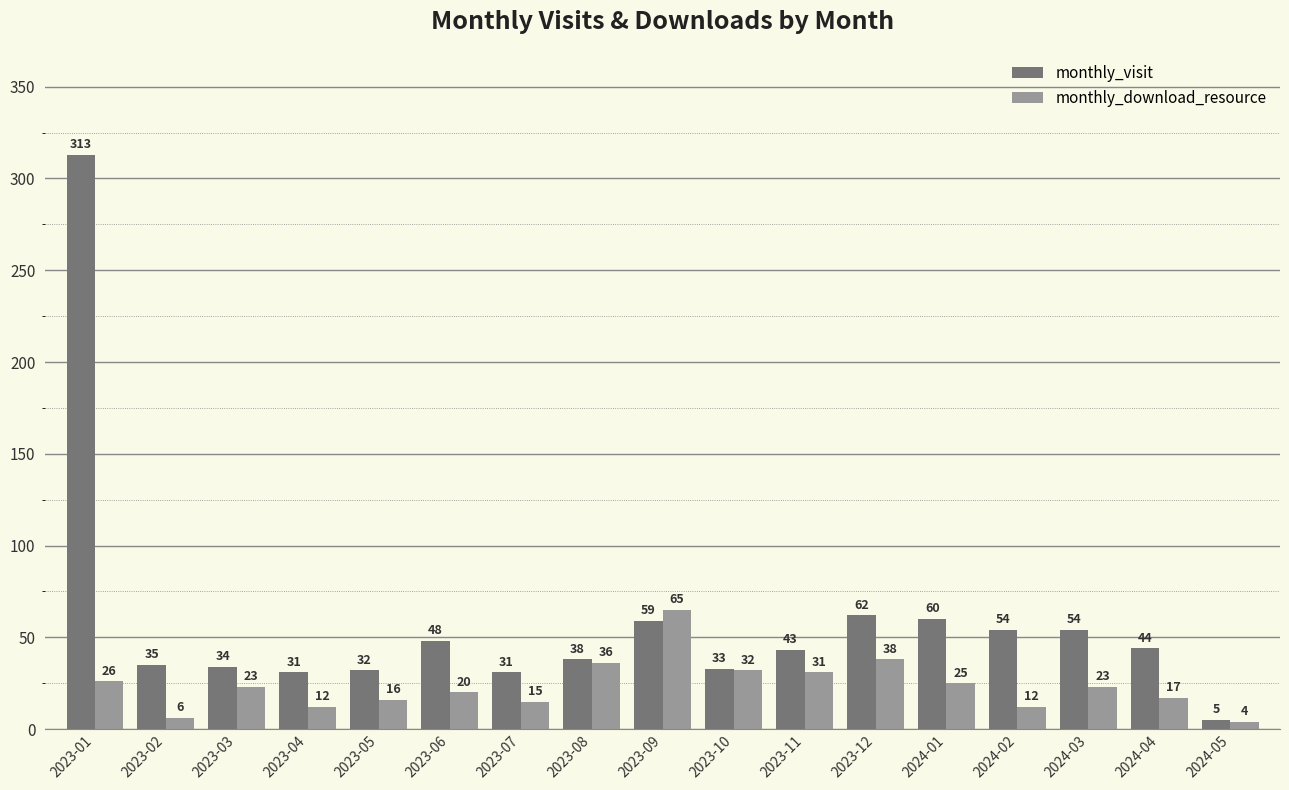

How many groups of bars are there?

17